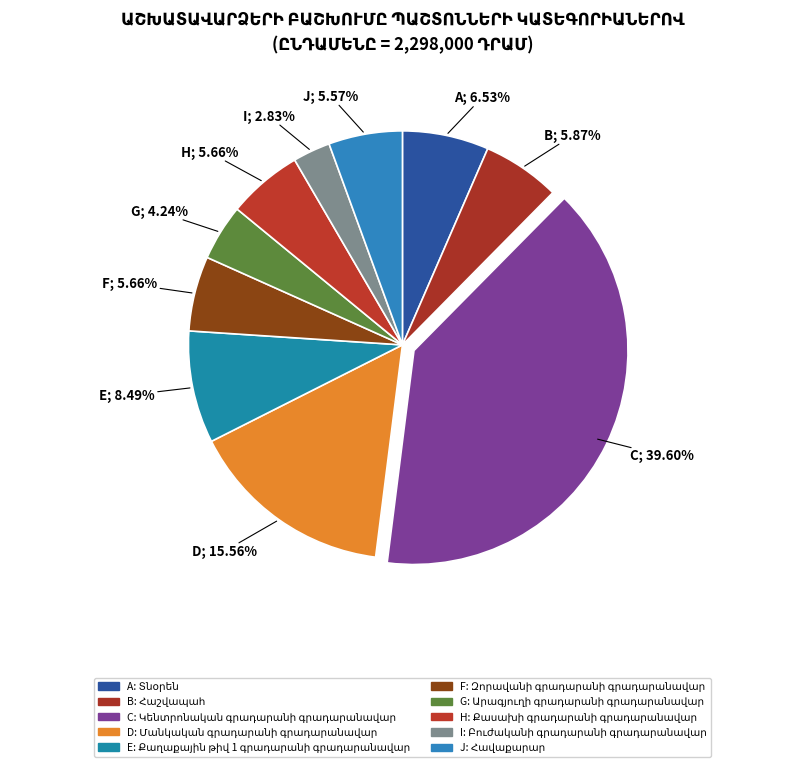

To the nearest percent, what portion does Կենտրոնական գրադարանի գրադարանավար represent?

40%